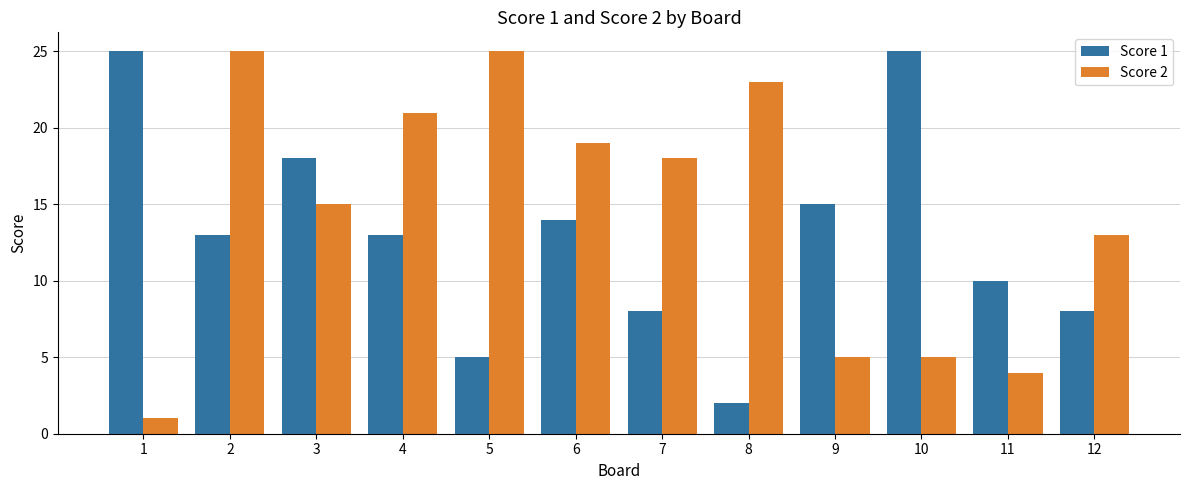

What is the maximum value for Score 1?

25